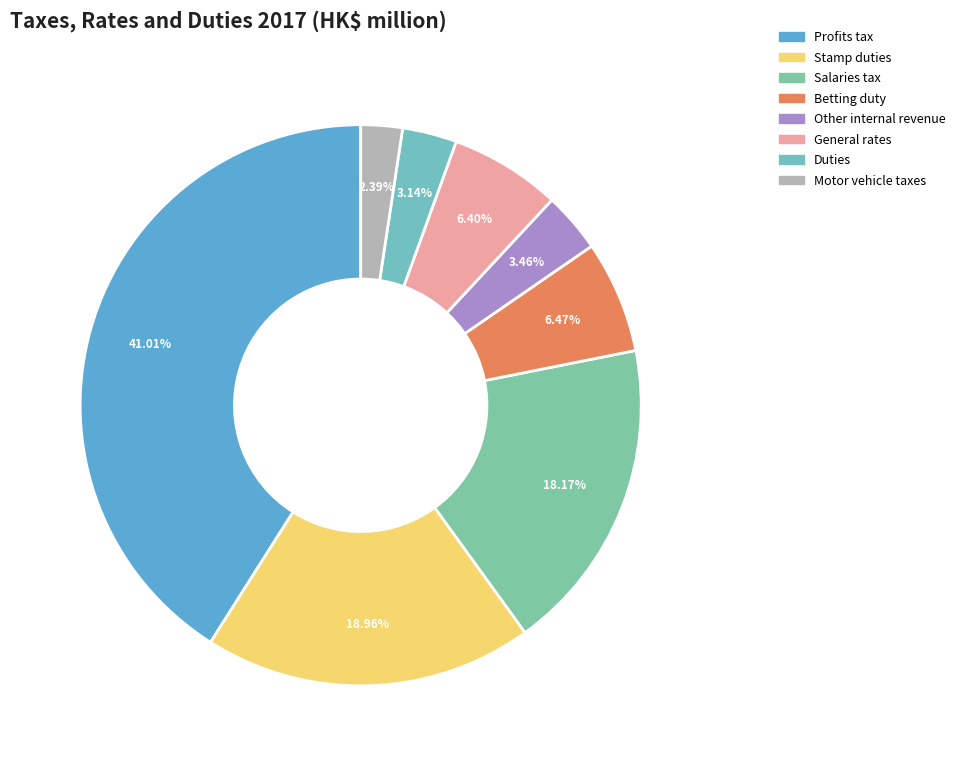

What is the smallest slice in the pie chart?

Motor vehicle taxes